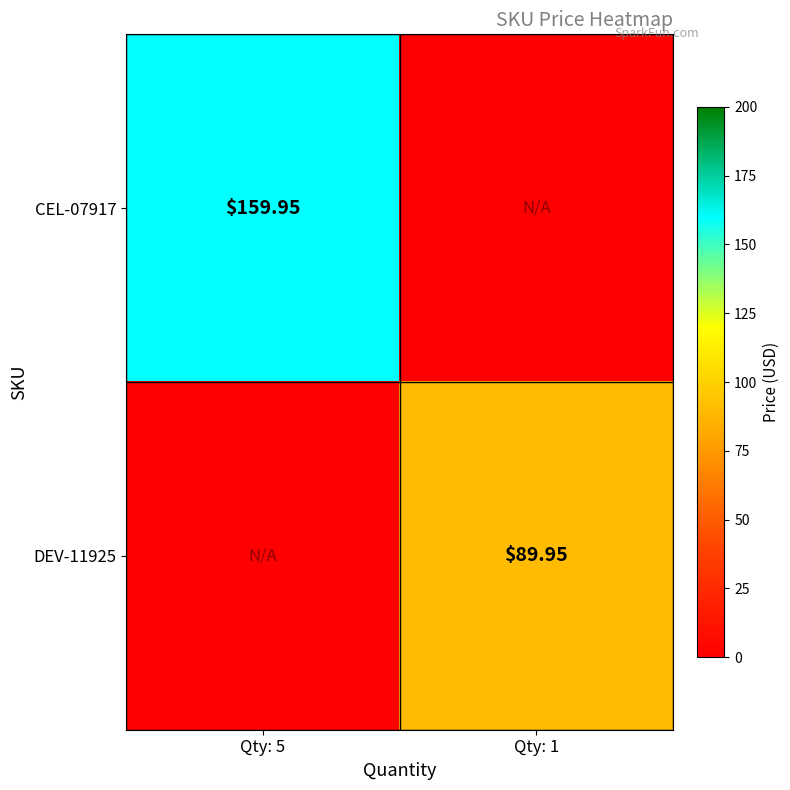

Is the value of DEV-11925 at Qty: 1 greater than the value of CEL-07917 at Qty: 5?

No